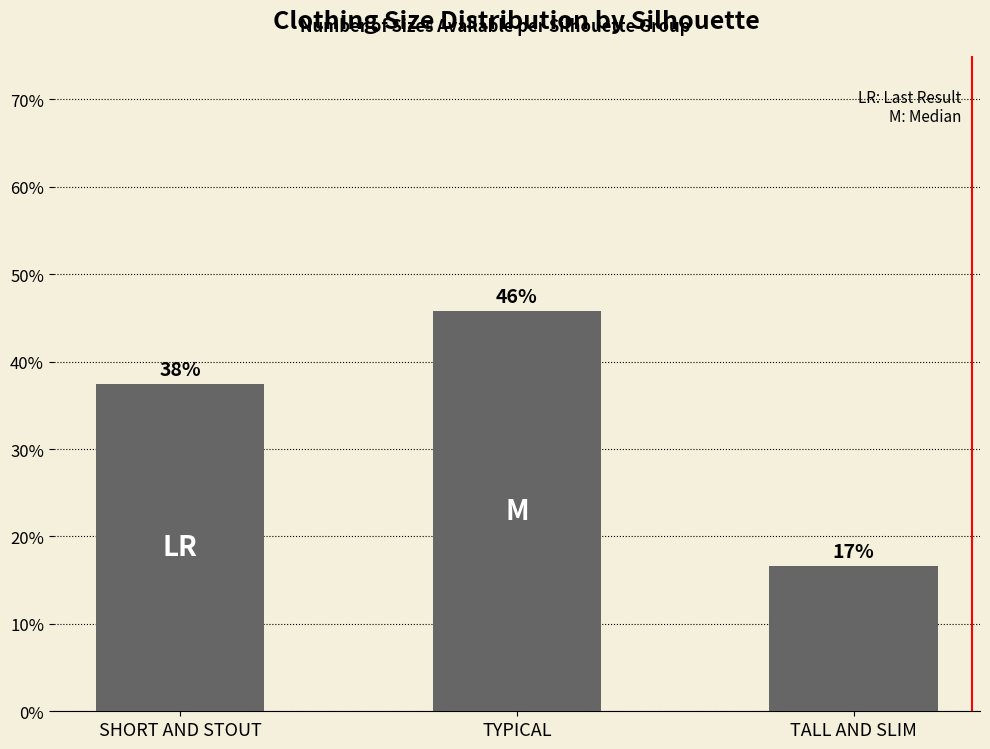

What is the ratio of the value at TALL AND SLIM to the value at SHORT AND STOUT?

0.4